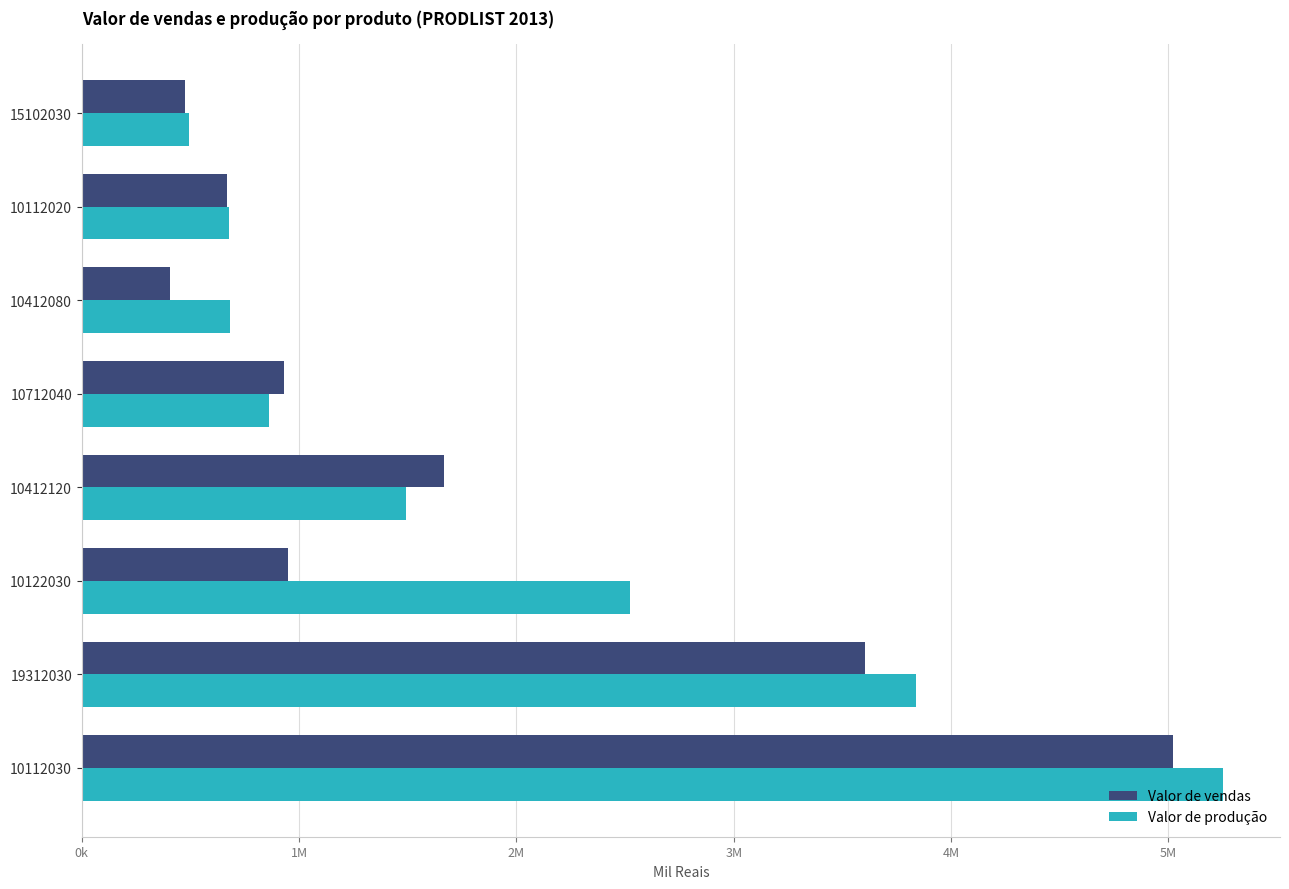

What are all the series names shown in the legend?

Valor de vendas, Valor de produção